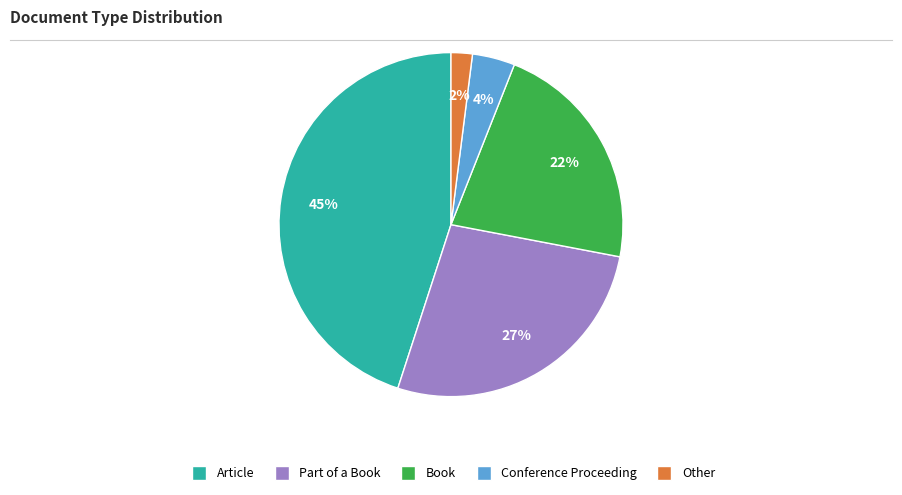

Which has a higher value, Other or Article?

Article